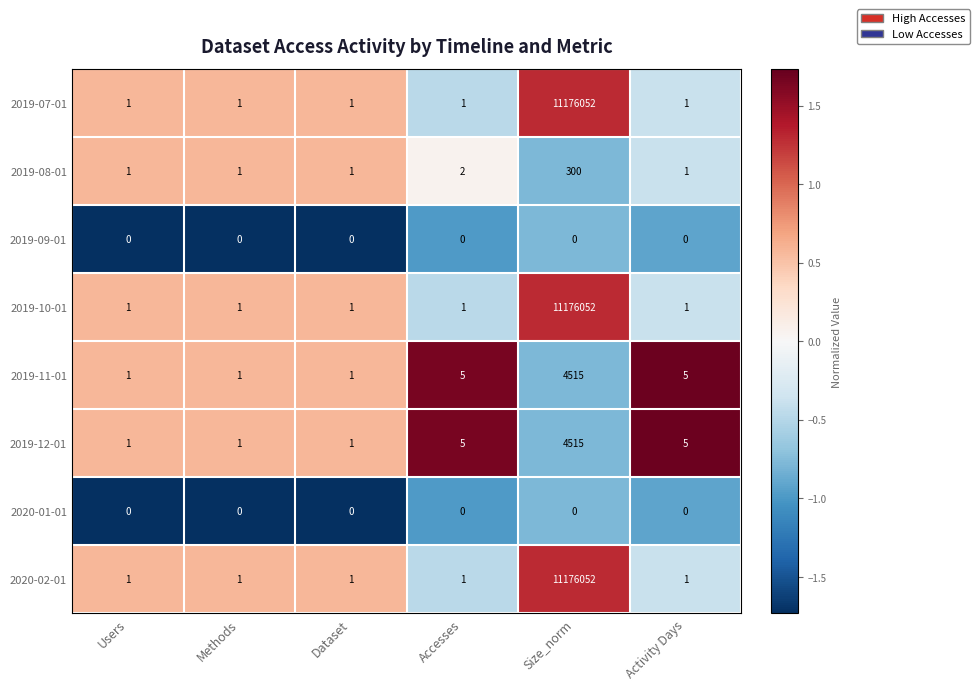

What is the sum of all 2019-12-01 values?

4528